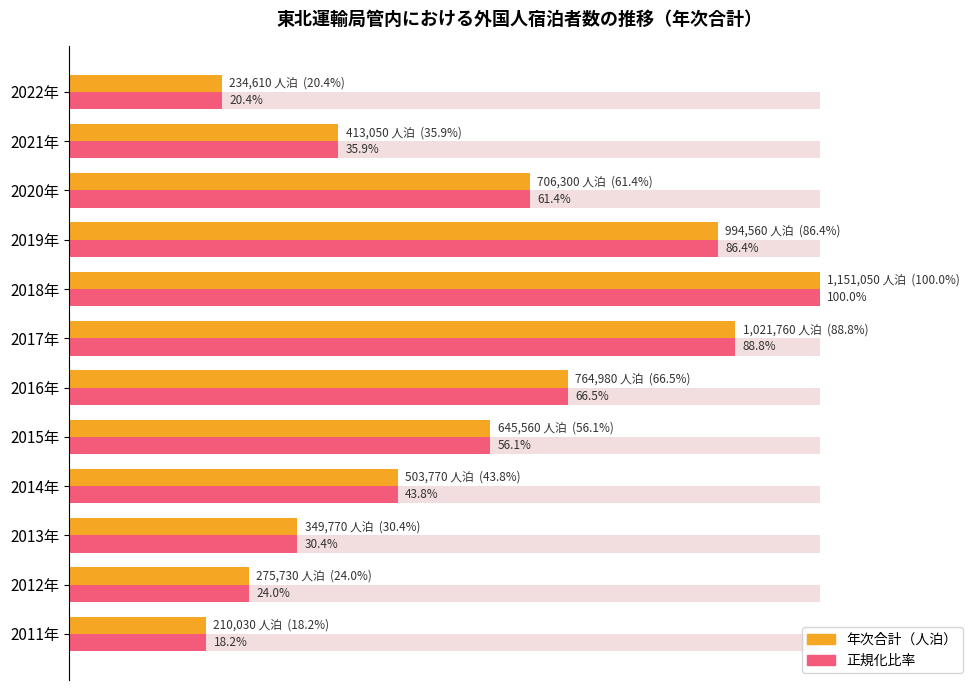

How many data points does each series have?

12